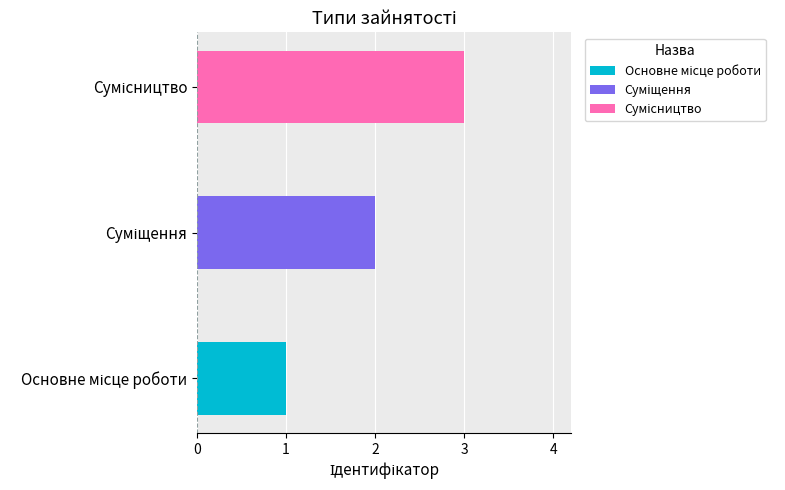

What is the maximum value shown in the chart?

3